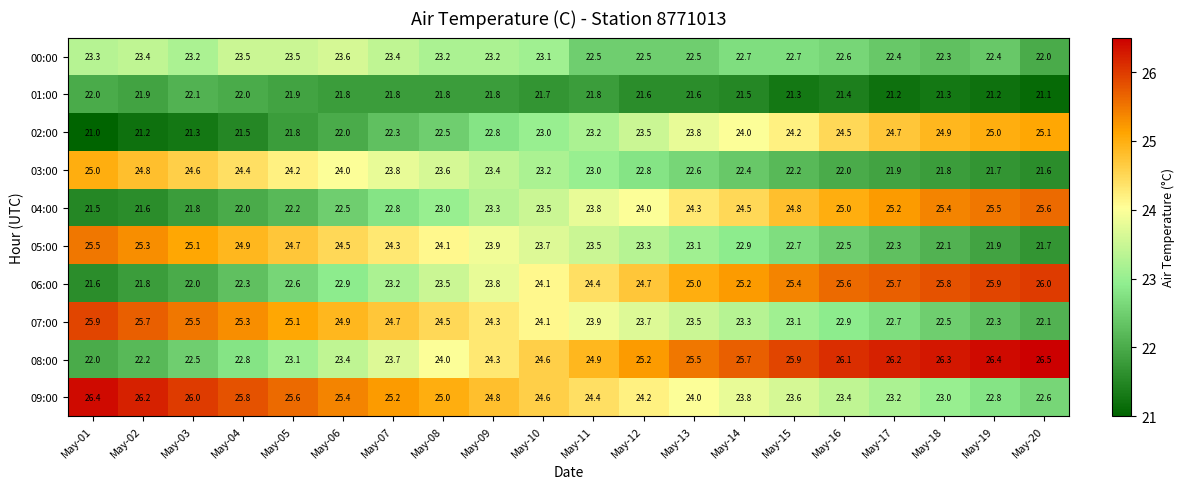

At which label is 09:00 closest to 24?

May-13